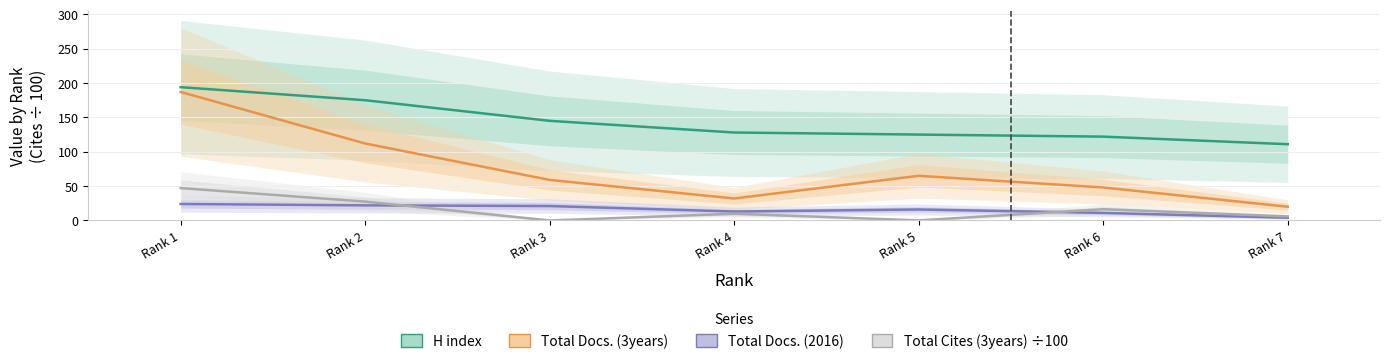

What is the value of the Total Cites (3years) point at the 4th from the left?

9.8